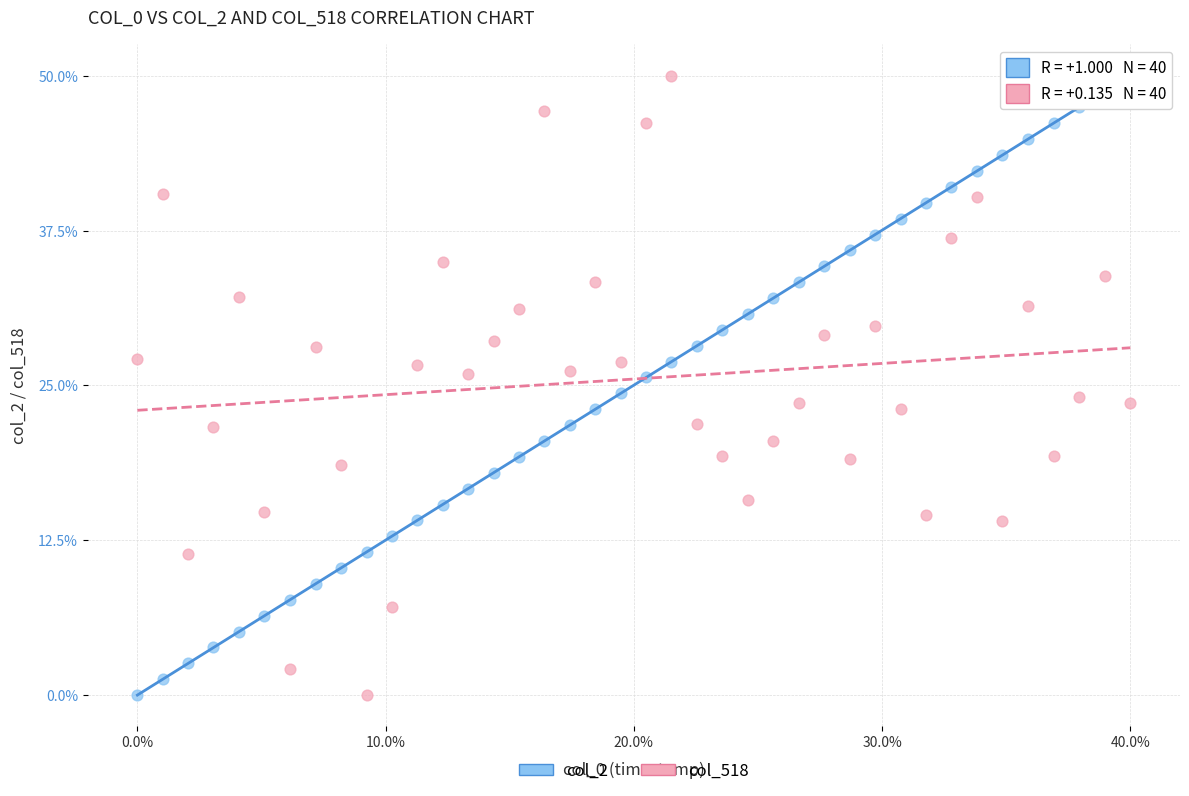

Across all data points, what is the range of X values (max minus min)?

1.0